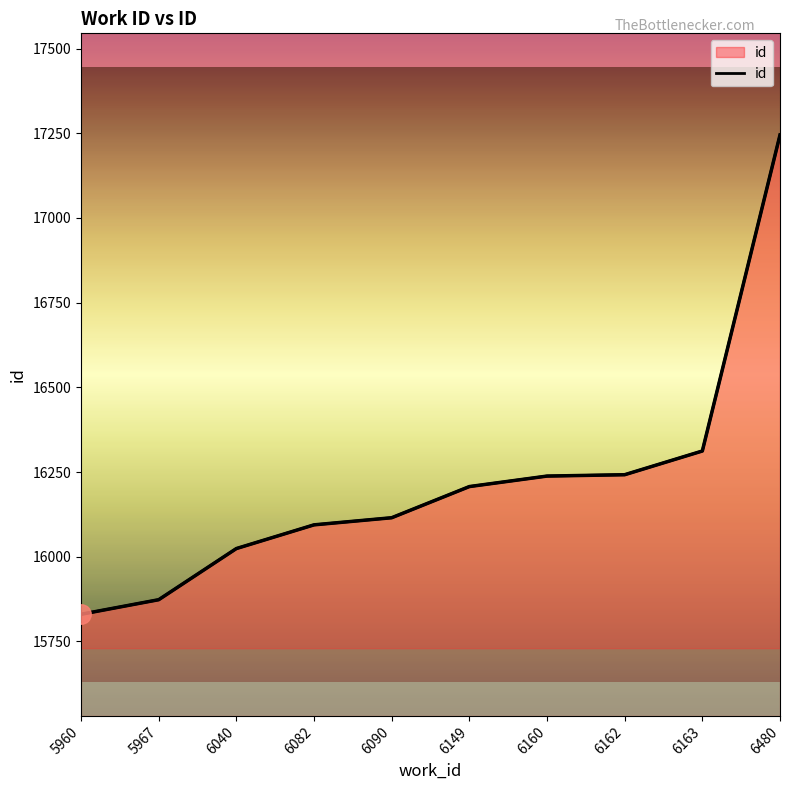

Reading left to right, list all the values displayed in this chart.

5960=15830	5967=15873	6040=16024	6082=16094	6090=16115	6149=16207	6160=16238	6162=16242	6163=16312	6480=17245